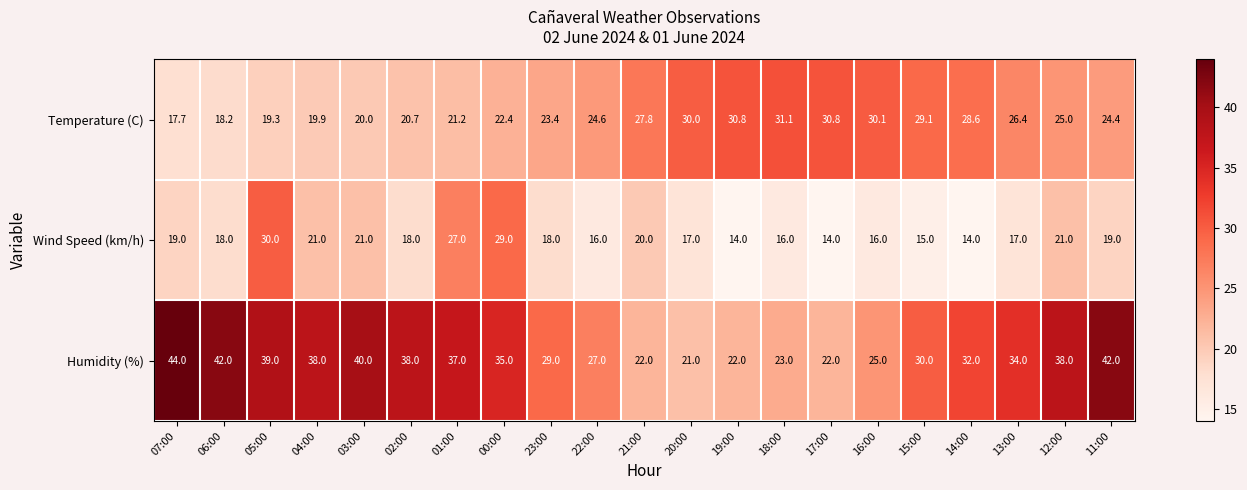

Which label corresponds to the largest value in the chart?

07:00